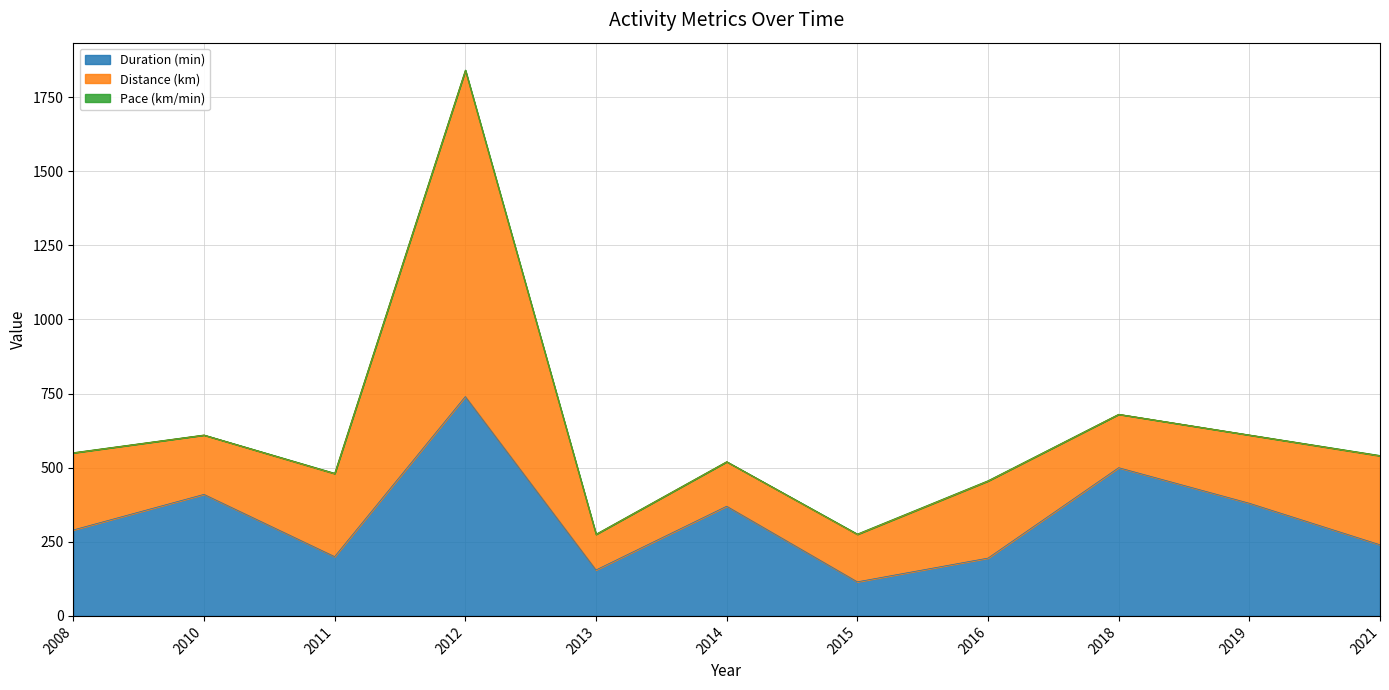

What is the value of the Pace (km/min) point at the 5th from the left?

0.8